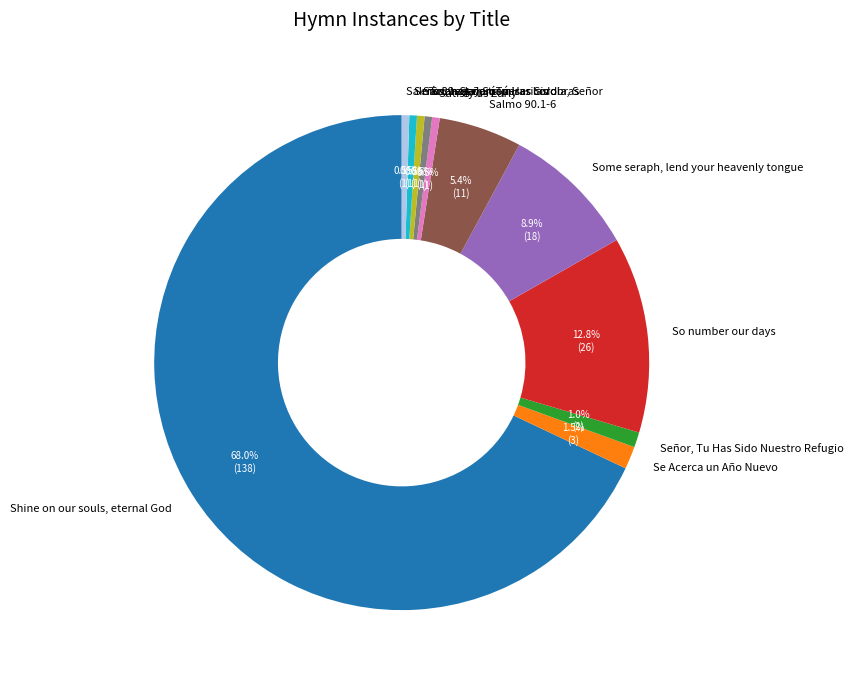

What is the largest slice in the pie chart?

Shine on our souls, eternal God